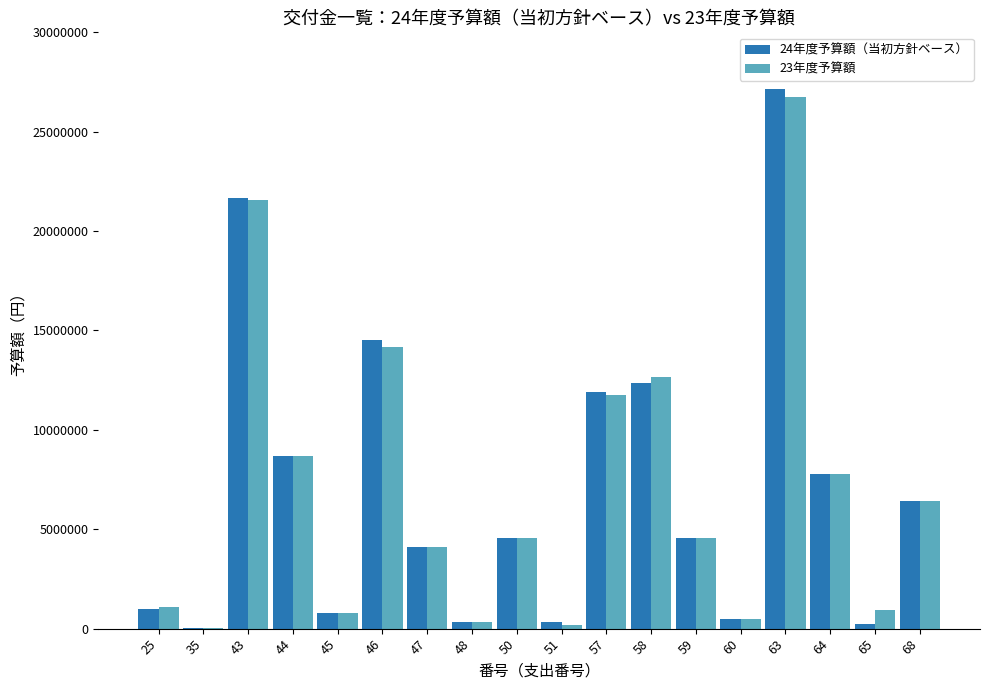

Count the number of data series in this chart.

2